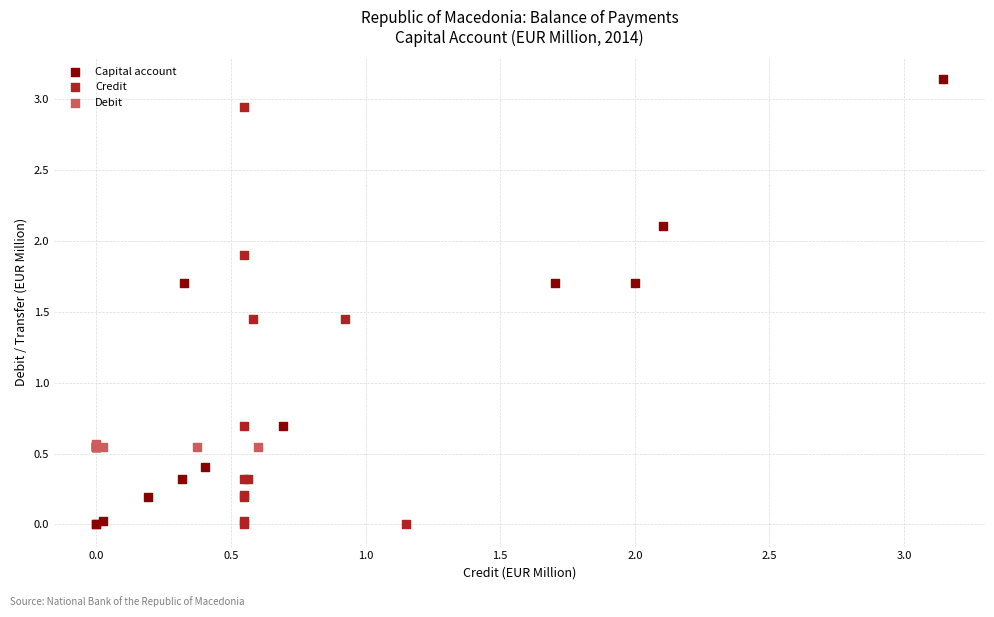

Which series has the widest spread of Y values?

Capital account